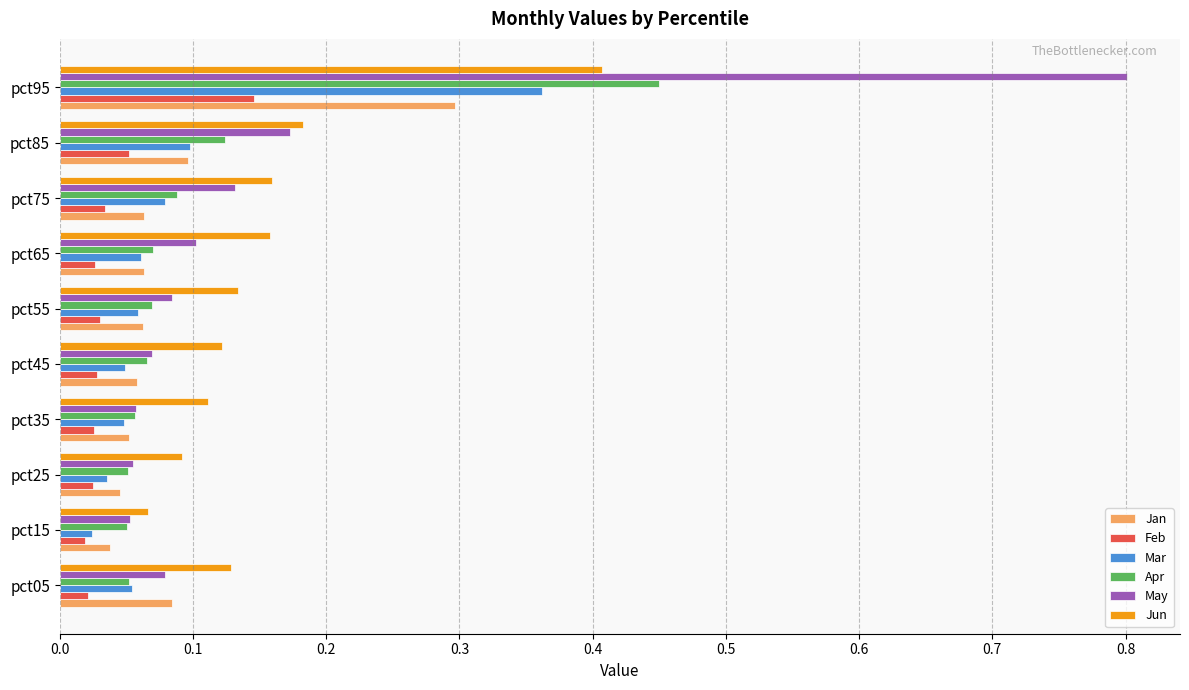

Is it true that Jan equals 0.0 at pct45?

False